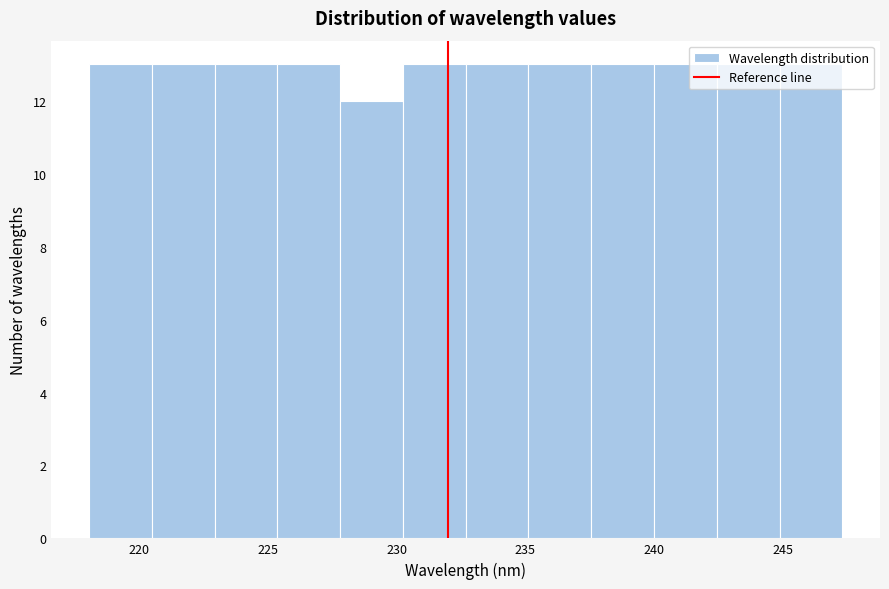

How tall is the bar that spans 220.5 to 223.0 on the x-axis? Neither the bar edges nor the heights are printed on the chart, so give them approximately, as read against the axes.

13